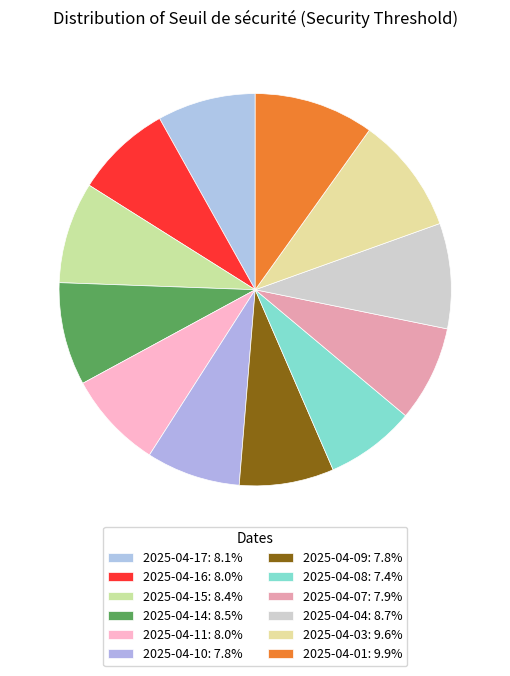

How many segments does this pie chart have?

12